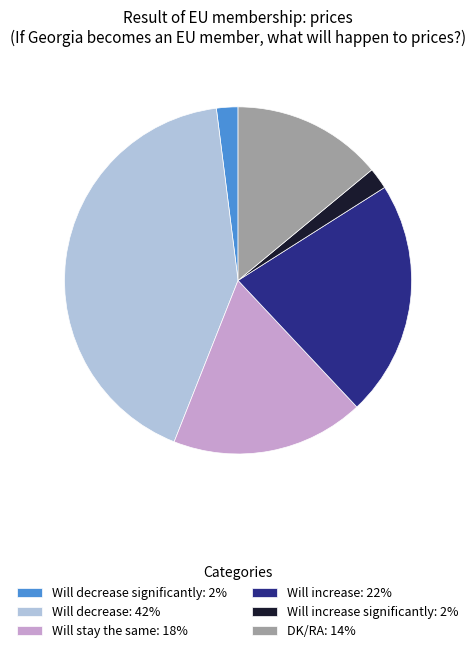

What is the ratio of the value at Will decrease significantly: 2% to the value at Will increase significantly: 2%?

1.0